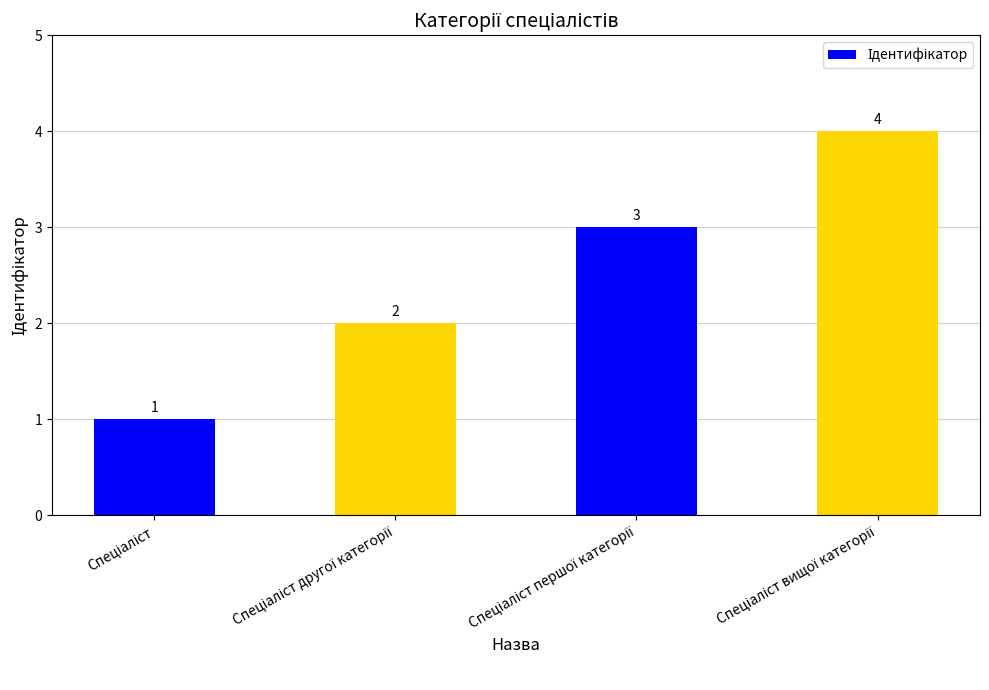

How many values are between 2 and 4?

3